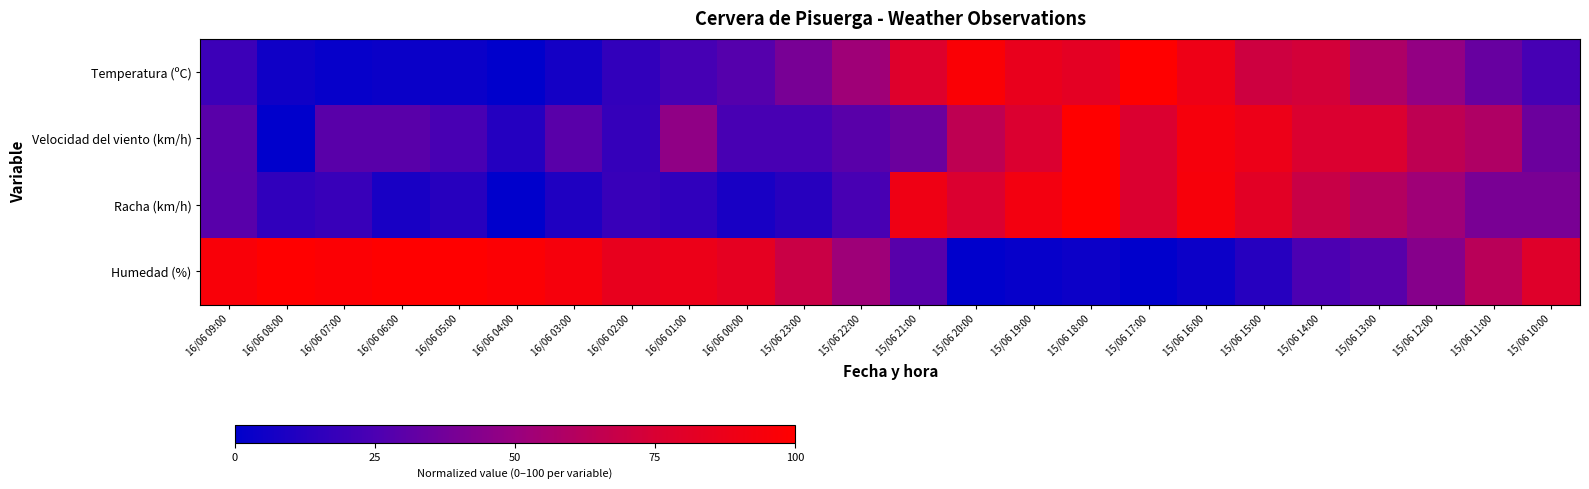

Count the number of data series in this chart.

4